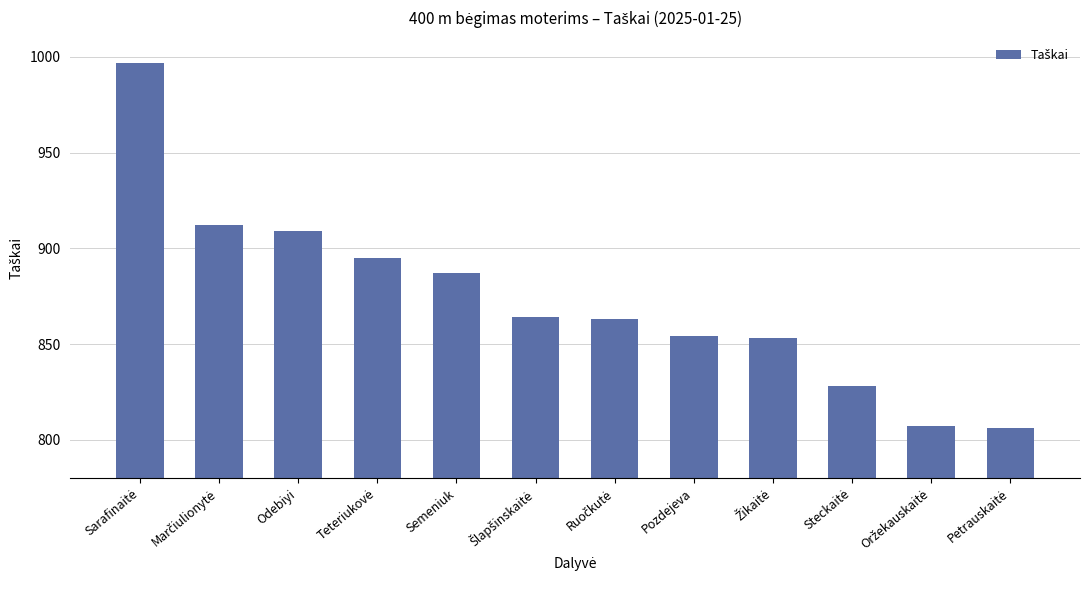

How many bars are there in total?

12